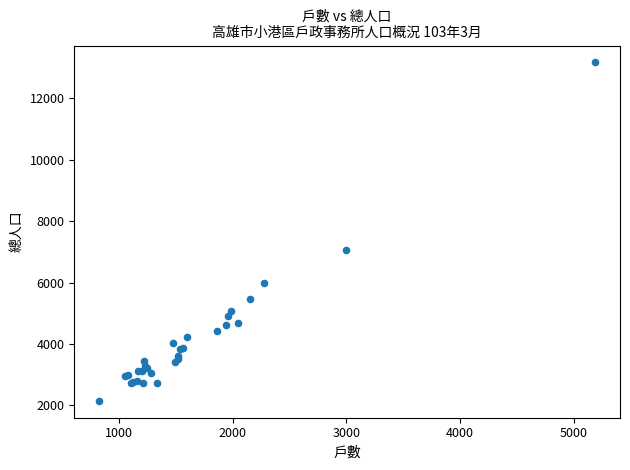

What Y value in the scatter plot is closest to 7659?

7067